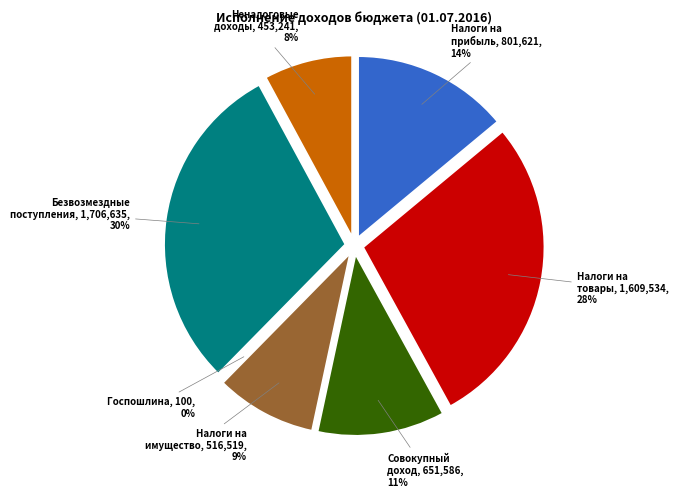

What is the smallest slice in the pie chart?

ГОСУДАРСТВЕННАЯ ПОШЛИНА